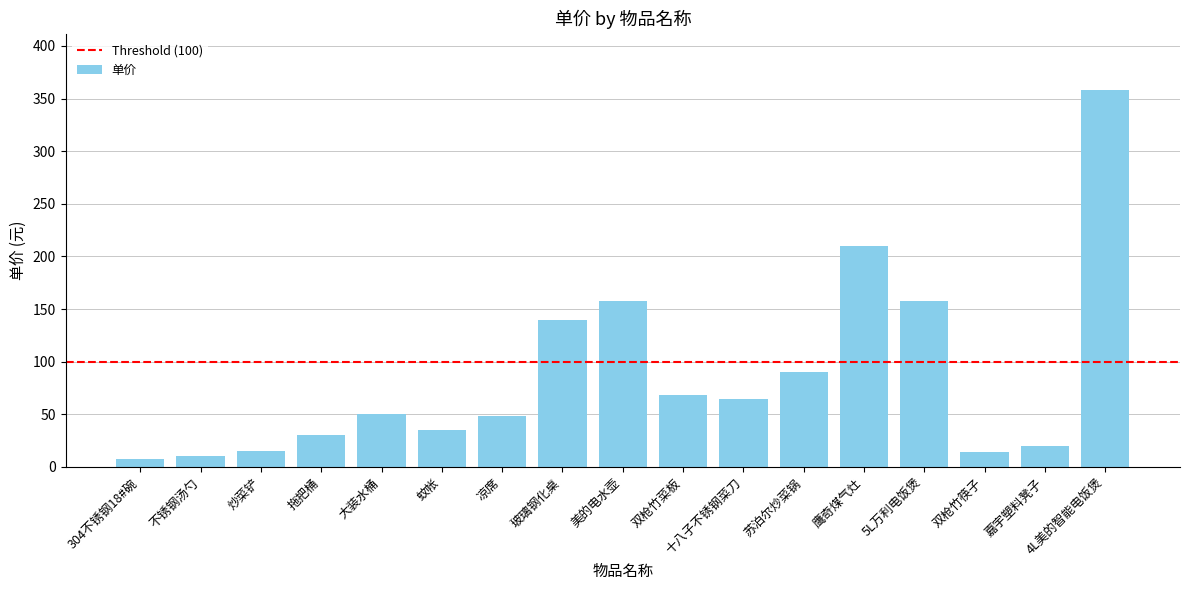

What is the sum of all values?

1477